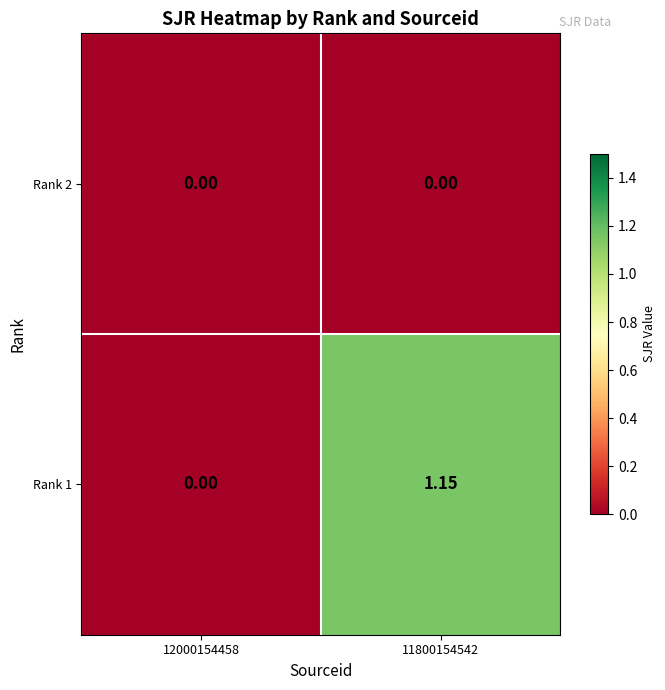

Is the value of Rank 1 at 11800154542 greater than the value of Rank 2 at 12000154458?

Yes